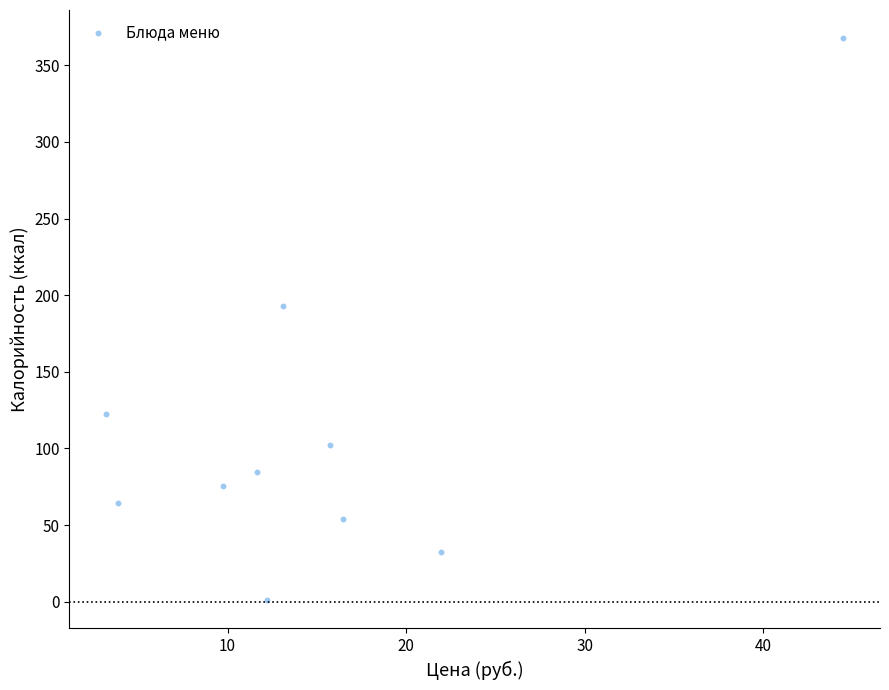

What Y value in the scatter plot is closest to 184?

192.8